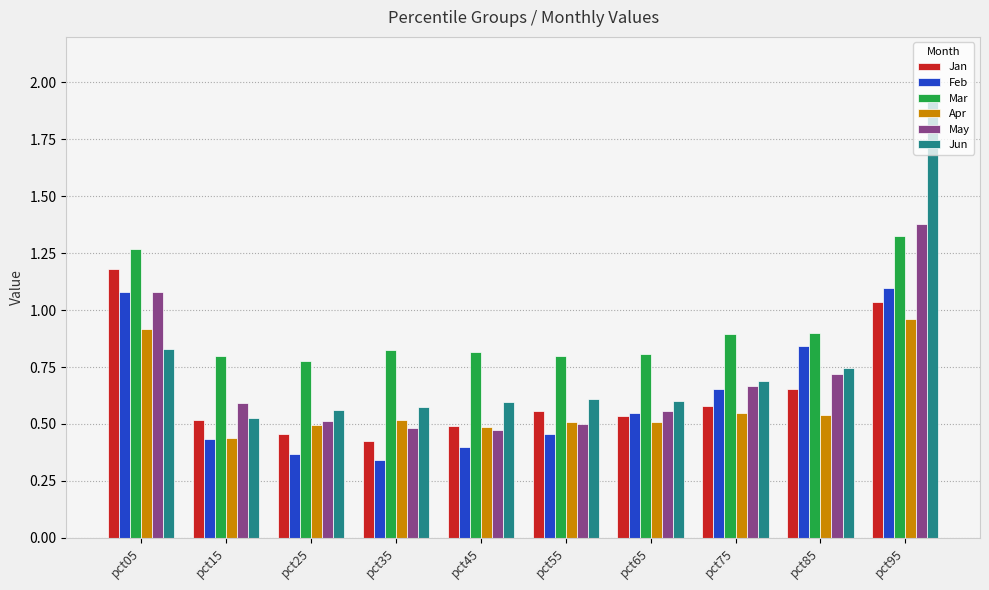

Count the number of categories in the chart.

10